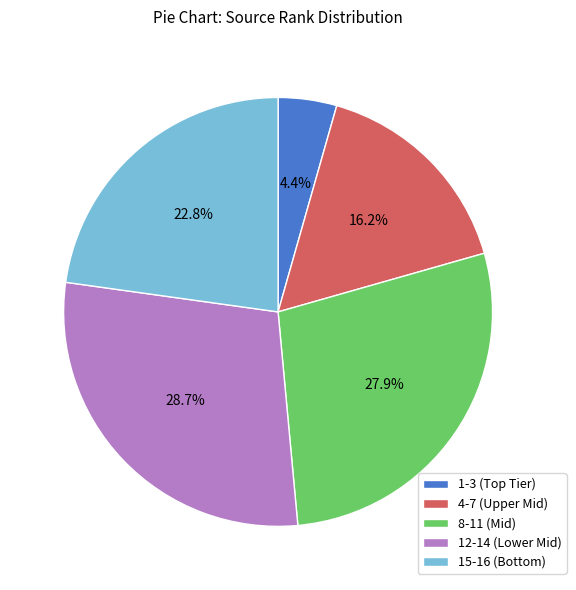

Is there any slice that represents more than half of the pie?

No